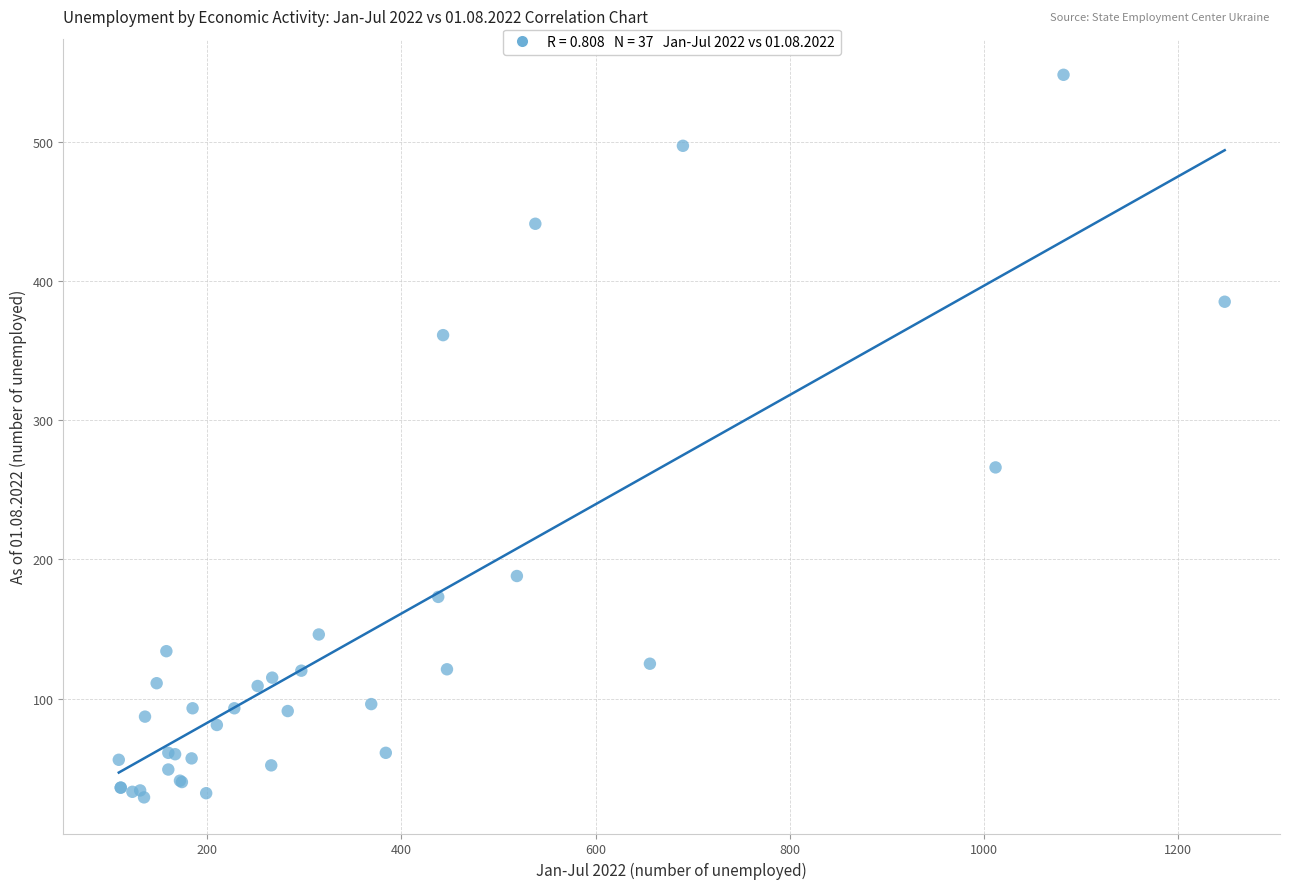

What Y value in the scatter plot is closest to 288?

266